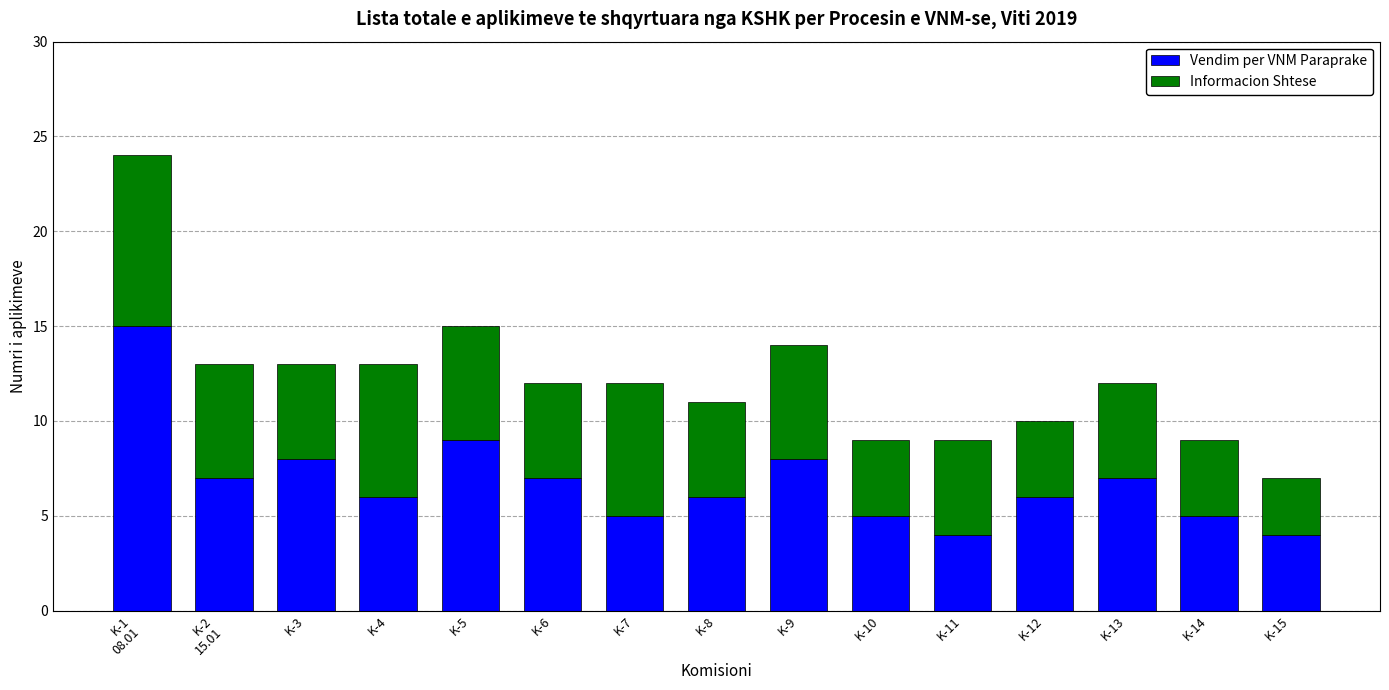

How many bars are there in total?

15